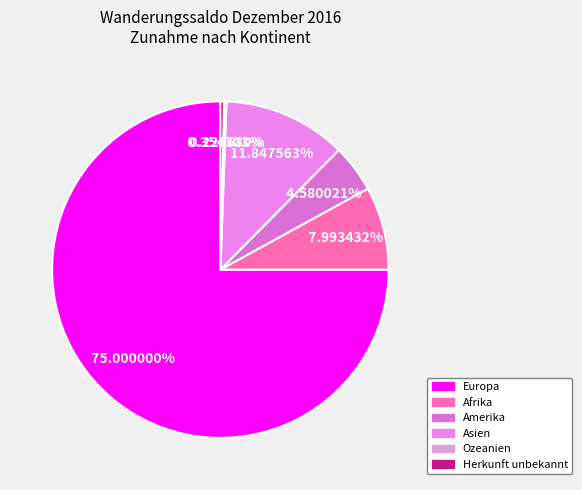

How many slices are in this pie chart?

6